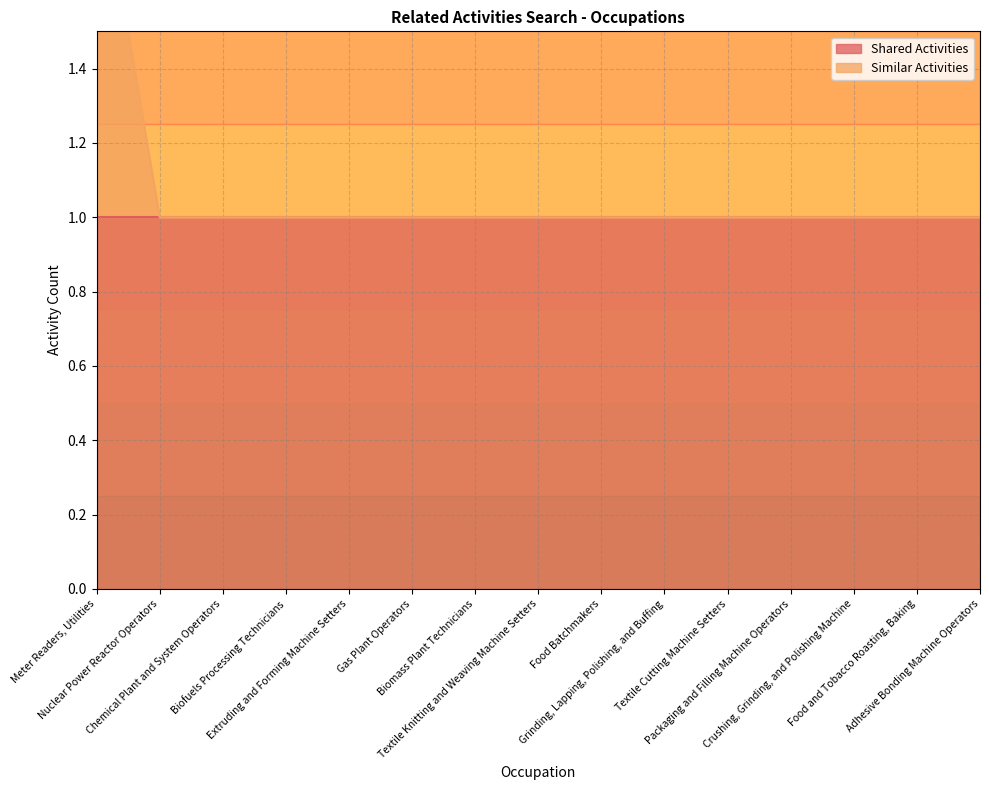

What is the sum of the values at Nuclear Power Reactor Operators and Food Batchmakers?

2